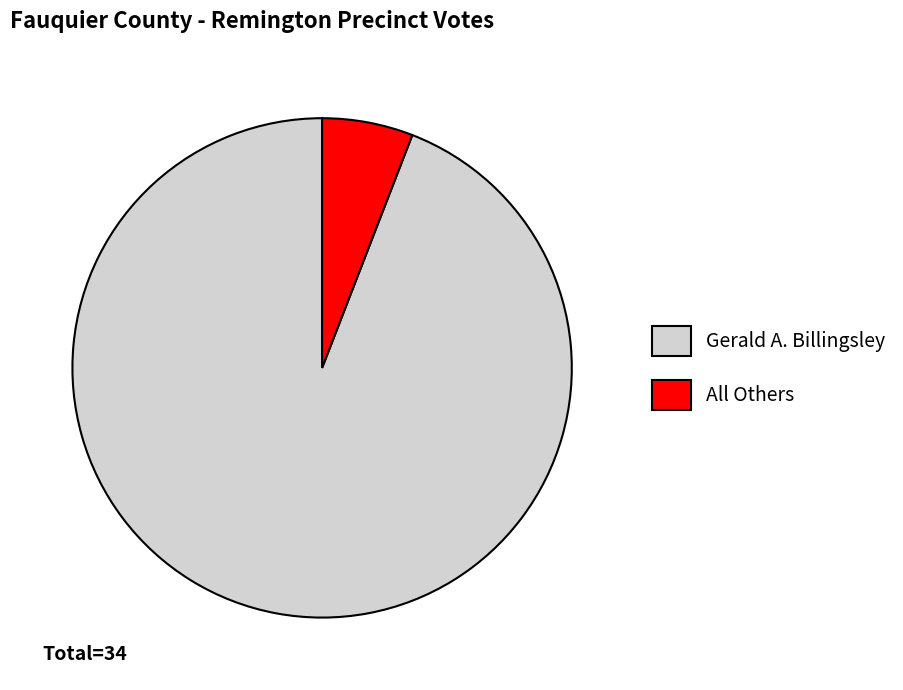

Which category accounts for the majority?

Gerald A. Billingsley